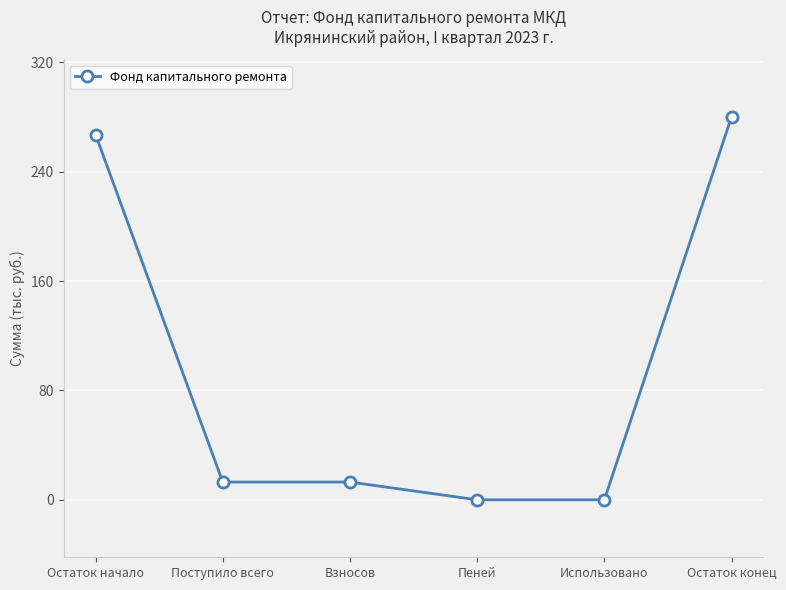

True or false: the data shows 104.1 at Остаток начало.

False